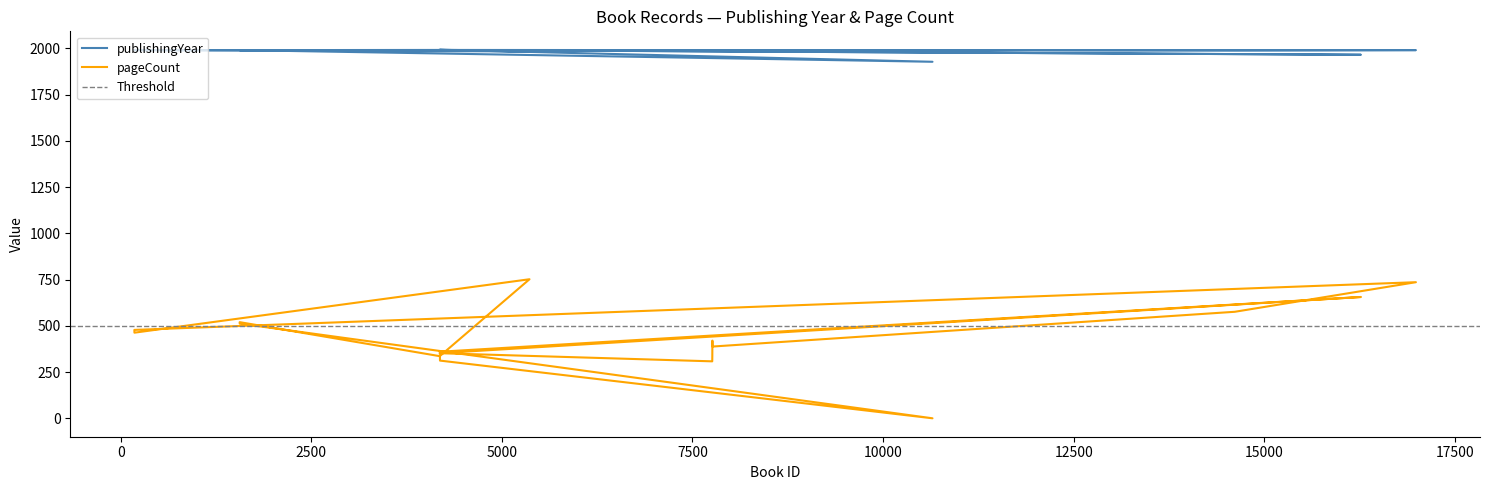

Reading left to right, list all the values displayed in this chart.

publishingYear: 4186=1992	16268=1966	4183=1992	7759=1991	7760=1991	7761=1991	7762=1991	14613=1989	16989=1991	179=1991	180=1991	5362=1984	4185=1992	1560=1991	1561=1991	10648=1928	4188=1993	4187=1992
pageCount: 4186=360	16268=656	4183=352	7759=308	7760=340	7761=420	7762=388	14613=576	16989=736	179=478	180=463	5362=752	4185=336	1560=520	1561=512	10648=0	4188=312	4187=340